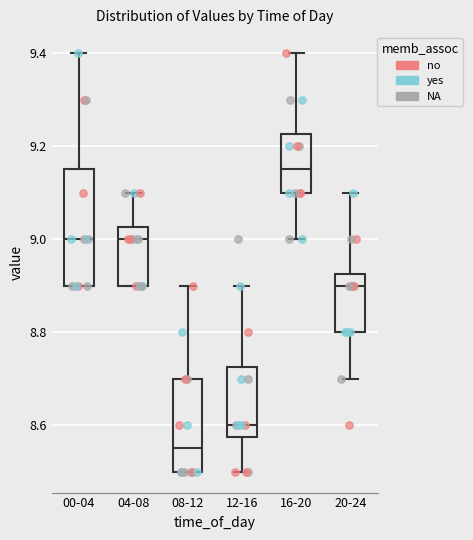

Reading left to right, read every box against the y-axis: the position of its median line, the range the box covers, and the ends of its whiskers. The values are not printed on the chart, so give them approximately, as read against the axis.

00-04: median 9.00, box 8.90 to 9.16, whiskers 8.90 to 9.40
04-08: median 9.00, box 8.90 to 9.02, whiskers 8.90 to 9.10
08-12: median 8.56, box 8.50 to 8.70, whiskers 8.50 to 8.90
12-16: median 8.60, box 8.58 to 8.72, whiskers 8.50 to 8.90
16-20: median 9.16, box 9.10 to 9.22, whiskers 9.00 to 9.40
20-24: median 8.90, box 8.80 to 8.92, whiskers 8.70 to 9.10